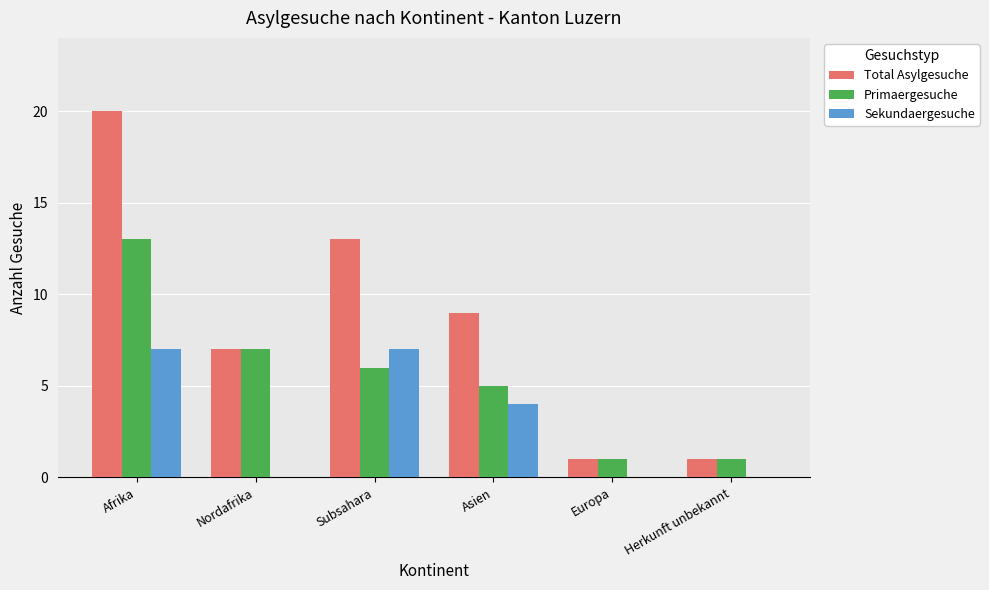

Which series has the largest total across all categories?

Total Asylgesuche